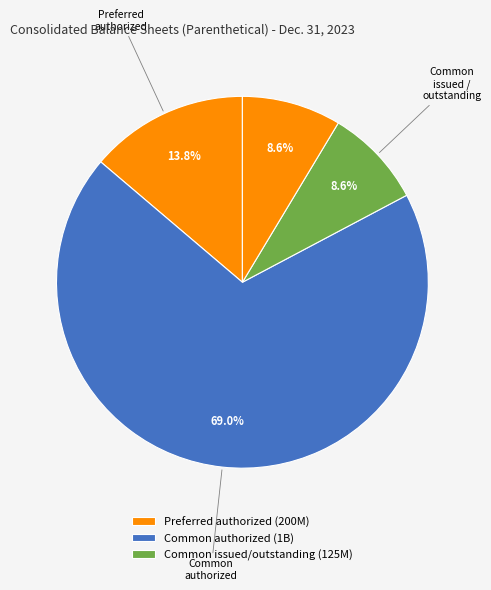

Count the number of slices in the pie.

4